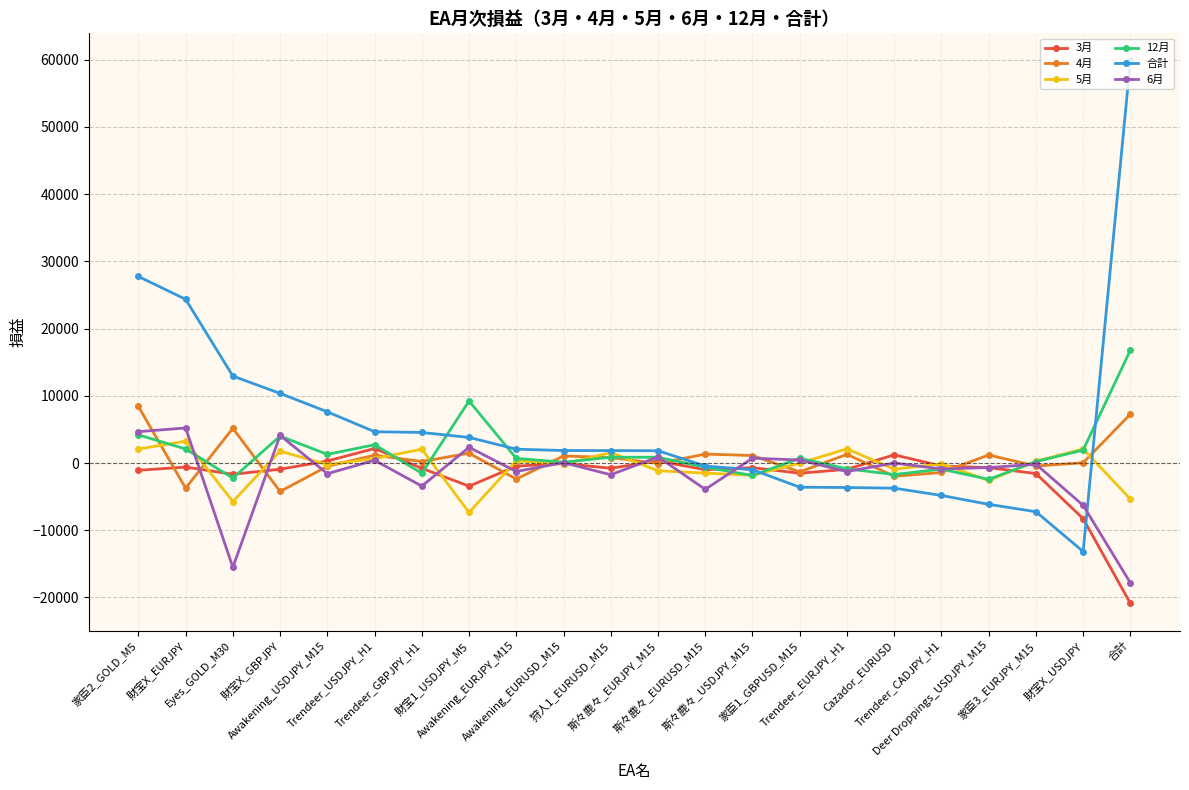

Where does the 合計 series first go above 1862?

家臣2_GOLD_M5